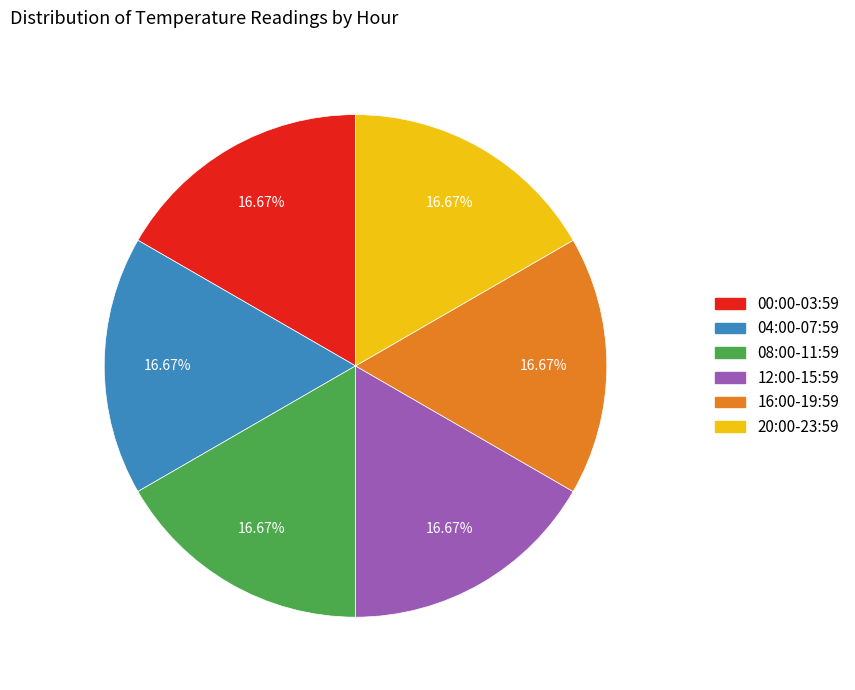

Does any single category account for the majority?

No